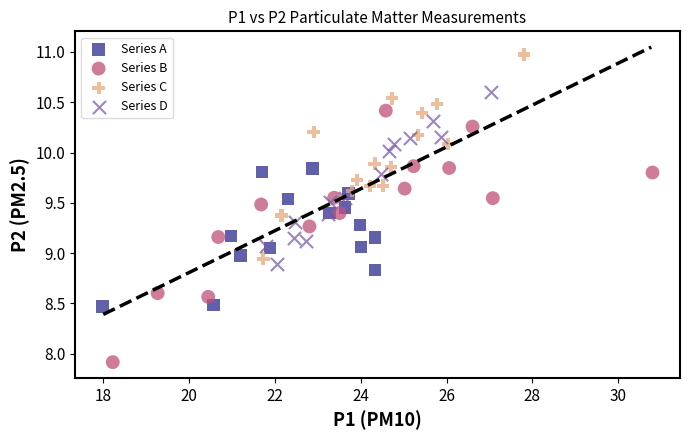

Which series has the widest spread of Y values?

Series B